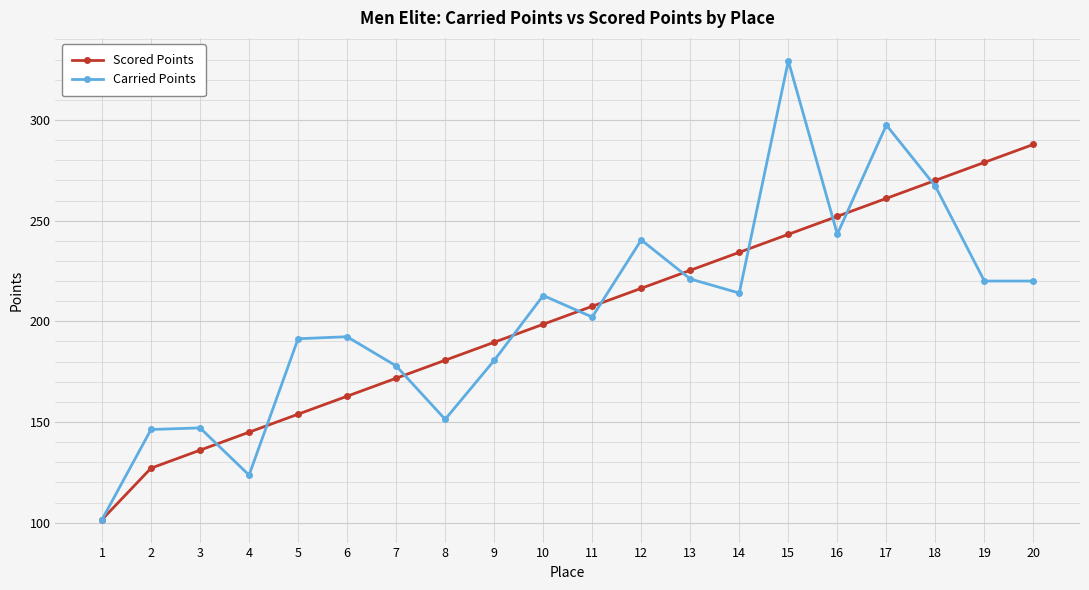

Is the value of Carried Points at 11 greater than the value of Scored Points at 14?

No